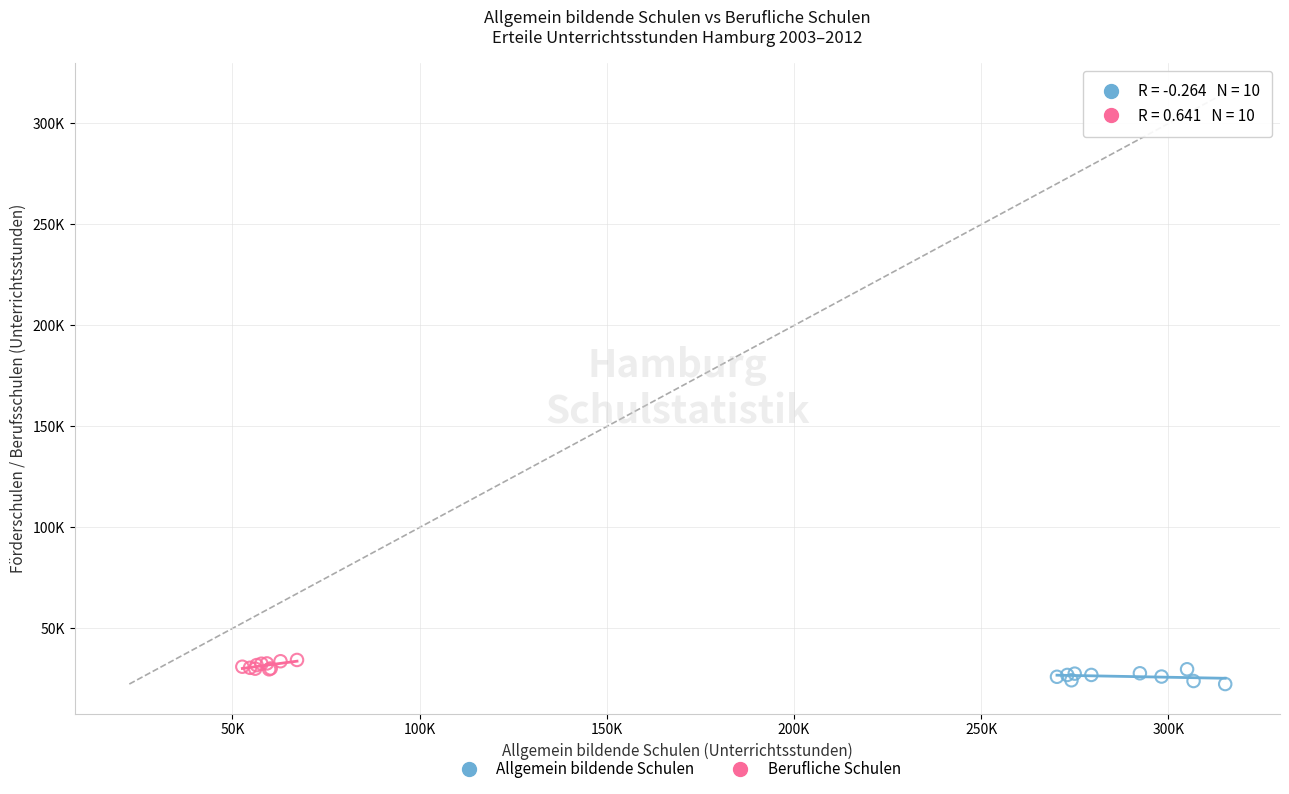

What are all the series names shown in the legend?

Allgemein bildende Schulen, Berufliche Schulen